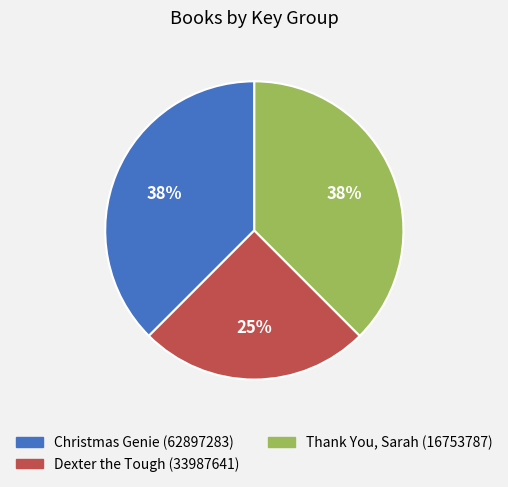

What is the ratio of the value at Christmas Genie (62897283) to the value at Thank You, Sarah (16753787)?

1.0